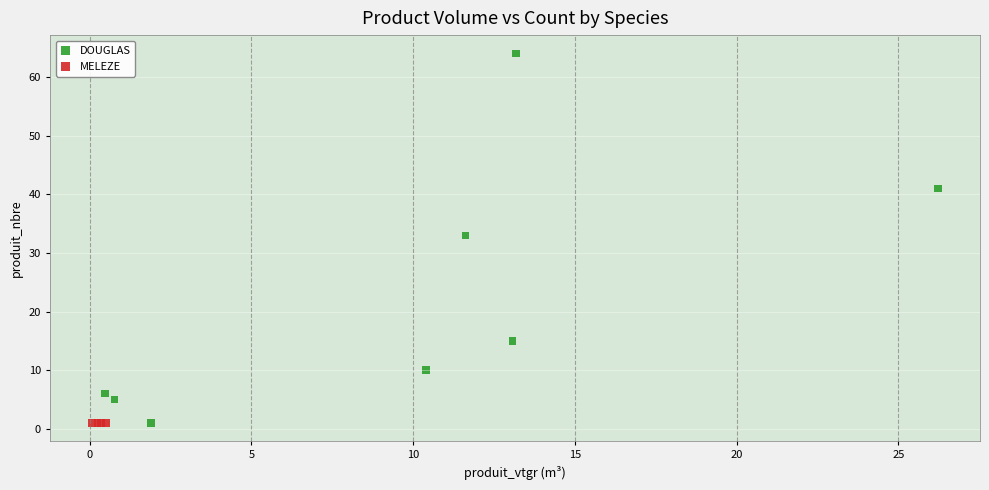

Which series contains the highest Y value?

DOUGLAS